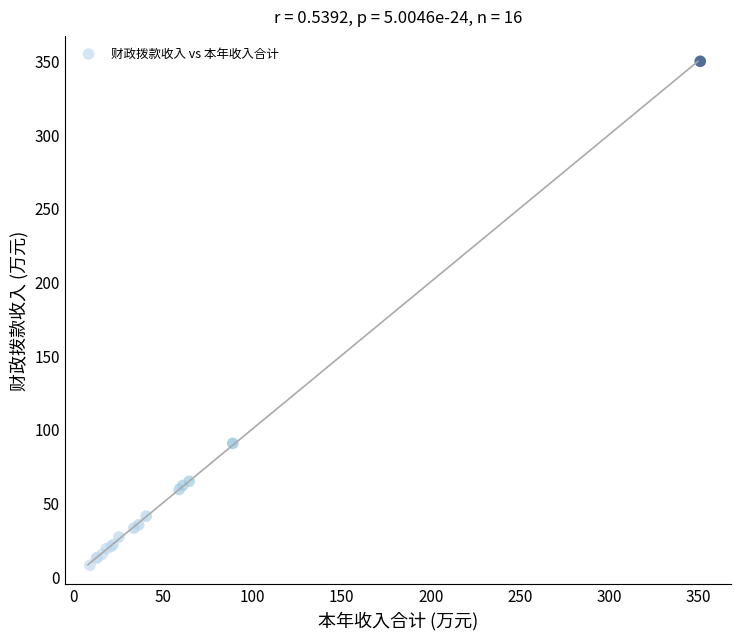

What Y value in the scatter plot is closest to 178?

90.3